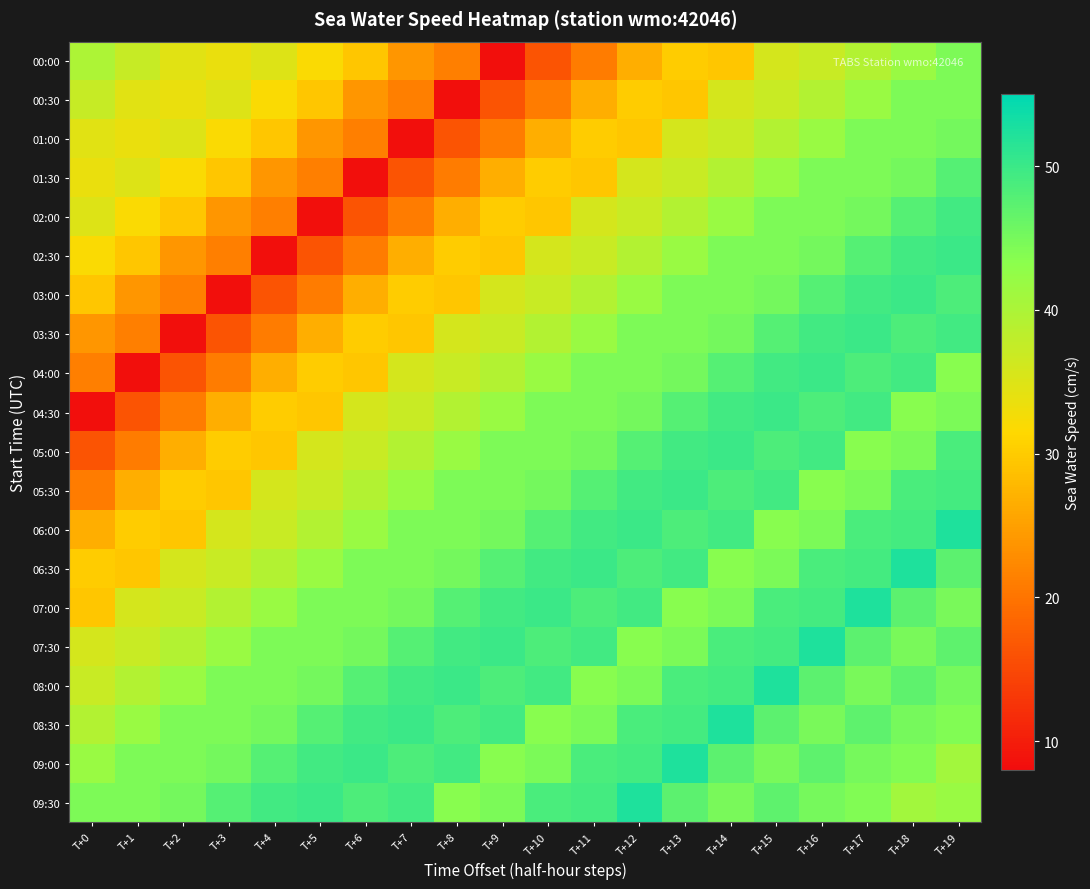

Reading left to right, list all the values displayed in this chart.

00:00: T+0=39.9	T+1=37.3	T+2=34.5	T+3=33.5	T+4=34.8	T+5=31.9	T+6=29.4	T+7=23.8	T+8=21.3	T+9=8.4	T+10=16.4	T+11=21.0	T+12=26.6	T+13=30.1	T+14=29.5	T+15=35.8	T+16=37.1	T+17=39.3	T+18=41.8	T+19=44.5
00:30: T+0=37.3	T+1=34.5	T+2=33.5	T+3=34.8	T+4=31.9	T+5=29.4	T+6=23.8	T+7=21.3	T+8=8.4	T+9=16.4	T+10=21.0	T+11=26.6	T+12=30.1	T+13=29.5	T+14=35.8	T+15=37.1	T+16=39.3	T+17=41.8	T+18=44.5	T+19=44.4
01:00: T+0=34.5	T+1=33.5	T+2=34.8	T+3=31.9	T+4=29.4	T+5=23.8	T+6=21.3	T+7=8.4	T+8=16.4	T+9=21.0	T+10=26.6	T+11=30.1	T+12=29.5	T+13=35.8	T+14=37.1	T+15=39.3	T+16=41.8	T+17=44.5	T+18=44.4	T+19=45.1
01:30: T+0=33.5	T+1=34.8	T+2=31.9	T+3=29.4	T+4=23.8	T+5=21.3	T+6=8.4	T+7=16.4	T+8=21.0	T+9=26.6	T+10=30.1	T+11=29.5	T+12=35.8	T+13=37.1	T+14=39.3	T+15=41.8	T+16=44.5	T+17=44.4	T+18=45.1	T+19=47.7
02:00: T+0=34.8	T+1=31.9	T+2=29.4	T+3=23.8	T+4=21.3	T+5=8.4	T+6=16.4	T+7=21.0	T+8=26.6	T+9=30.1	T+10=29.5	T+11=35.8	T+12=37.1	T+13=39.3	T+14=41.8	T+15=44.5	T+16=44.4	T+17=45.1	T+18=47.7	T+19=49.5
02:30: T+0=31.9	T+1=29.4	T+2=23.8	T+3=21.3	T+4=8.4	T+5=16.4	T+6=21.0	T+7=26.6	T+8=30.1	T+9=29.5	T+10=35.8	T+11=37.1	T+12=39.3	T+13=41.8	T+14=44.5	T+15=44.4	T+16=45.1	T+17=47.7	T+18=49.5	T+19=49.9
03:00: T+0=29.4	T+1=23.8	T+2=21.3	T+3=8.4	T+4=16.4	T+5=21.0	T+6=26.6	T+7=30.1	T+8=29.5	T+9=35.8	T+10=37.1	T+11=39.3	T+12=41.8	T+13=44.5	T+14=44.4	T+15=45.1	T+16=47.7	T+17=49.5	T+18=49.9	T+19=48.5
03:30: T+0=23.8	T+1=21.3	T+2=8.4	T+3=16.4	T+4=21.0	T+5=26.6	T+6=30.1	T+7=29.5	T+8=35.8	T+9=37.1	T+10=39.3	T+11=41.8	T+12=44.5	T+13=44.4	T+14=45.1	T+15=47.7	T+16=49.5	T+17=49.9	T+18=48.5	T+19=49.4
04:00: T+0=21.3	T+1=8.4	T+2=16.4	T+3=21.0	T+4=26.6	T+5=30.1	T+6=29.5	T+7=35.8	T+8=37.1	T+9=39.3	T+10=41.8	T+11=44.5	T+12=44.4	T+13=45.1	T+14=47.7	T+15=49.5	T+16=49.9	T+17=48.5	T+18=49.4	T+19=43.6
04:30: T+0=8.4	T+1=16.4	T+2=21.0	T+3=26.6	T+4=30.1	T+5=29.5	T+6=35.8	T+7=37.1	T+8=39.3	T+9=41.8	T+10=44.5	T+11=44.4	T+12=45.1	T+13=47.7	T+14=49.5	T+15=49.9	T+16=48.5	T+17=49.4	T+18=43.6	T+19=44.7
05:00: T+0=16.4	T+1=21.0	T+2=26.6	T+3=30.1	T+4=29.5	T+5=35.8	T+6=37.1	T+7=39.3	T+8=41.8	T+9=44.5	T+10=44.4	T+11=45.1	T+12=47.7	T+13=49.5	T+14=49.9	T+15=48.5	T+16=49.4	T+17=43.6	T+18=44.7	T+19=48.8
05:30: T+0=21.0	T+1=26.6	T+2=30.1	T+3=29.5	T+4=35.8	T+5=37.1	T+6=39.3	T+7=41.8	T+8=44.5	T+9=44.4	T+10=45.1	T+11=47.7	T+12=49.5	T+13=49.9	T+14=48.5	T+15=49.4	T+16=43.6	T+17=44.7	T+18=48.8	T+19=49.3
06:00: T+0=26.6	T+1=30.1	T+2=29.5	T+3=35.8	T+4=37.1	T+5=39.3	T+6=41.8	T+7=44.5	T+8=44.4	T+9=45.1	T+10=47.7	T+11=49.5	T+12=49.9	T+13=48.5	T+14=49.4	T+15=43.6	T+16=44.7	T+17=48.8	T+18=49.3	T+19=52.3
06:30: T+0=30.1	T+1=29.5	T+2=35.8	T+3=37.1	T+4=39.3	T+5=41.8	T+6=44.5	T+7=44.4	T+8=45.1	T+9=47.7	T+10=49.5	T+11=49.9	T+12=48.5	T+13=49.4	T+14=43.6	T+15=44.7	T+16=48.8	T+17=49.3	T+18=52.3	T+19=47.2
07:00: T+0=29.5	T+1=35.8	T+2=37.1	T+3=39.3	T+4=41.8	T+5=44.5	T+6=44.4	T+7=45.1	T+8=47.7	T+9=49.5	T+10=49.9	T+11=48.5	T+12=49.4	T+13=43.6	T+14=44.7	T+15=48.8	T+16=49.3	T+17=52.3	T+18=47.2	T+19=44.8
07:30: T+0=35.8	T+1=37.1	T+2=39.3	T+3=41.8	T+4=44.5	T+5=44.4	T+6=45.1	T+7=47.7	T+8=49.5	T+9=49.9	T+10=48.5	T+11=49.4	T+12=43.6	T+13=44.7	T+14=48.8	T+15=49.3	T+16=52.3	T+17=47.2	T+18=44.8	T+19=47.0
08:00: T+0=37.1	T+1=39.3	T+2=41.8	T+3=44.5	T+4=44.4	T+5=45.1	T+6=47.7	T+7=49.5	T+8=49.9	T+9=48.5	T+10=49.4	T+11=43.6	T+12=44.7	T+13=48.8	T+14=49.3	T+15=52.3	T+16=47.2	T+17=44.8	T+18=47.0	T+19=44.9
08:30: T+0=39.3	T+1=41.8	T+2=44.5	T+3=44.4	T+4=45.1	T+5=47.7	T+6=49.5	T+7=49.9	T+8=48.5	T+9=49.4	T+10=43.6	T+11=44.7	T+12=48.8	T+13=49.3	T+14=52.3	T+15=47.2	T+16=44.8	T+17=47.0	T+18=44.9	T+19=44.1
09:00: T+0=41.8	T+1=44.5	T+2=44.4	T+3=45.1	T+4=47.7	T+5=49.5	T+6=49.9	T+7=48.5	T+8=49.4	T+9=43.6	T+10=44.7	T+11=48.8	T+12=49.3	T+13=52.3	T+14=47.2	T+15=44.8	T+16=47.0	T+17=44.9	T+18=44.1	T+19=40.9
09:30: T+0=44.5	T+1=44.4	T+2=45.1	T+3=47.7	T+4=49.5	T+5=49.9	T+6=48.5	T+7=49.4	T+8=43.6	T+9=44.7	T+10=48.8	T+11=49.3	T+12=52.3	T+13=47.2	T+14=44.8	T+15=47.0	T+16=44.9	T+17=44.1	T+18=40.9	T+19=41.8